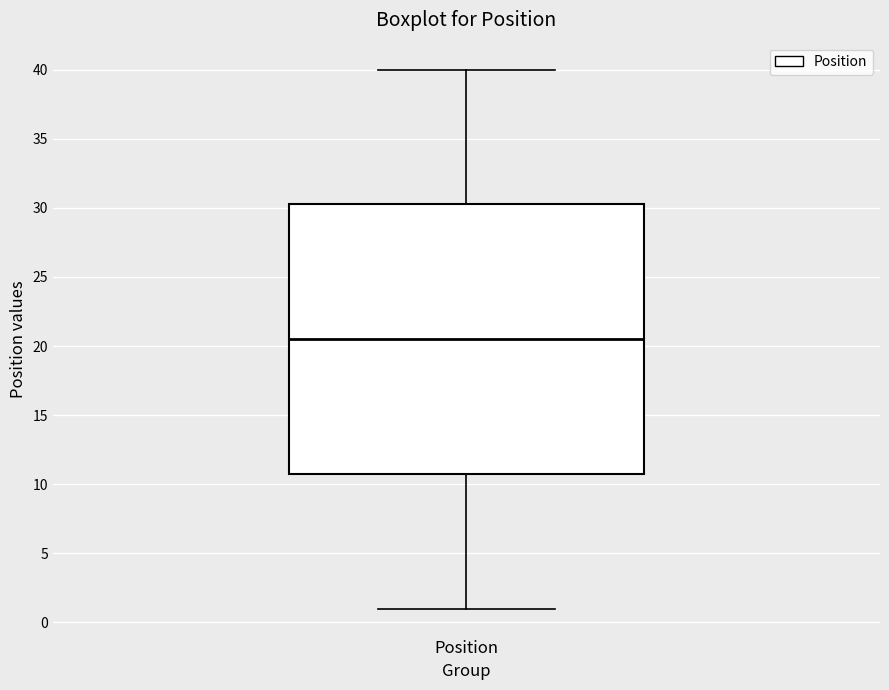

Where does the upper whisker of the box for Position end on the y-axis? The values are not printed on the chart, so give them approximately, as read against the axis.

40.0